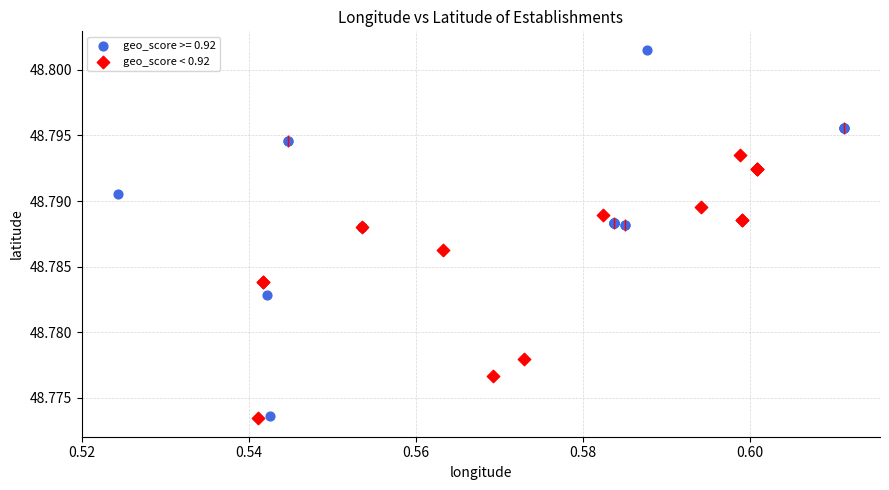

Which series has the largest Y range (max minus min)?

geo_score >= 0.92